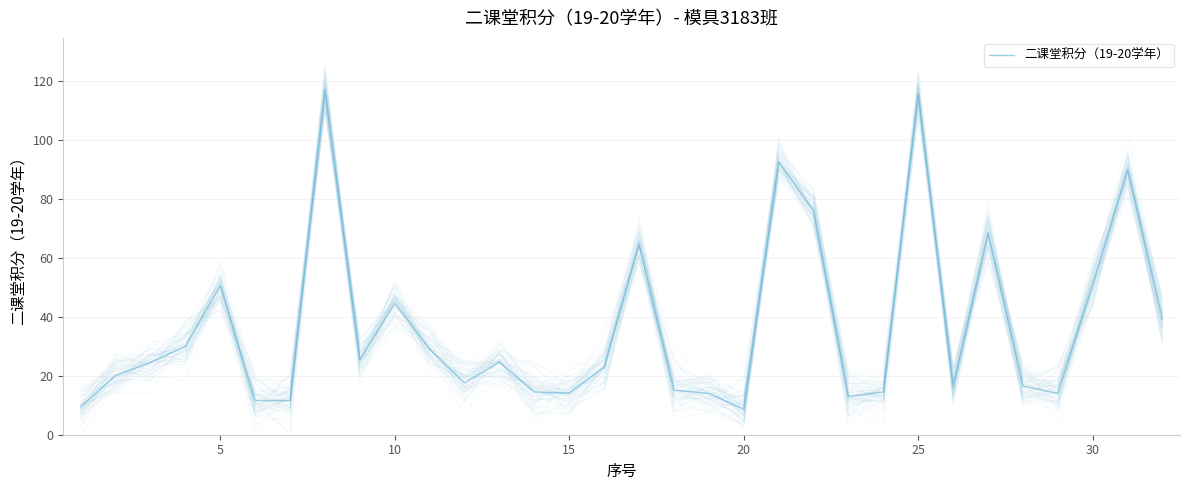

What is the minimum value for 二课堂积分（19-20学年）?

8.6